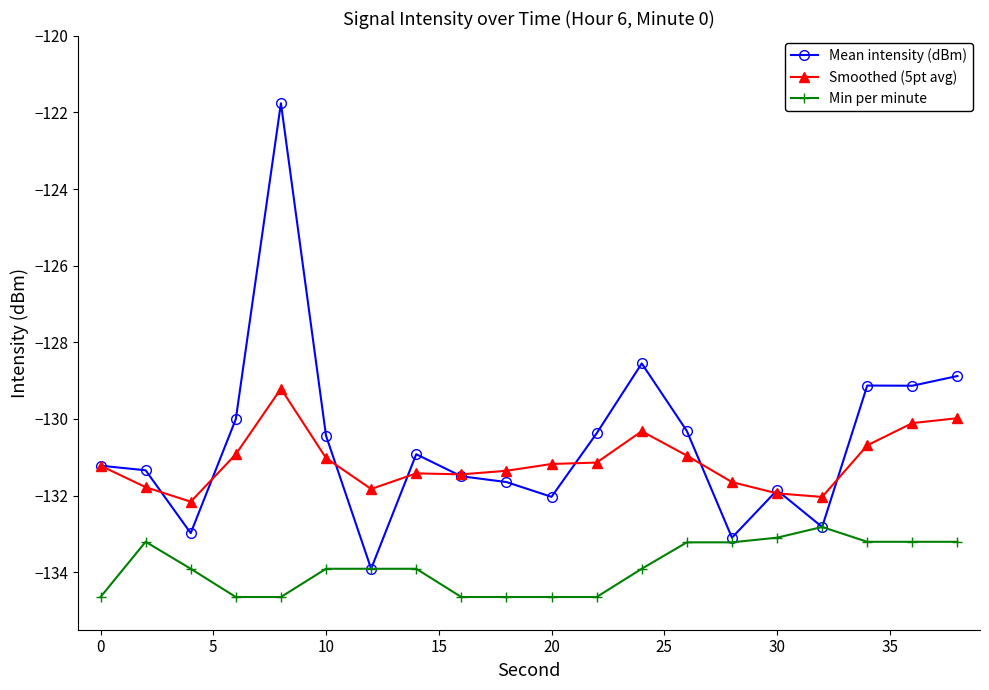

How many categories are shown in the chart?

20